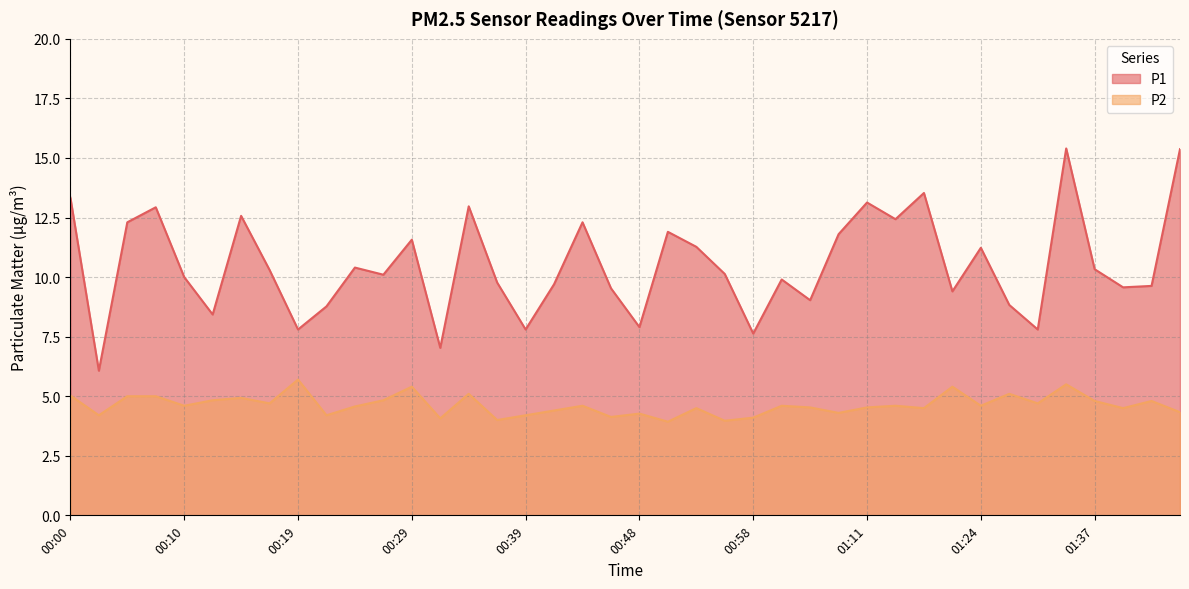

True or false: P2 and P1 intersect in this chart.

False